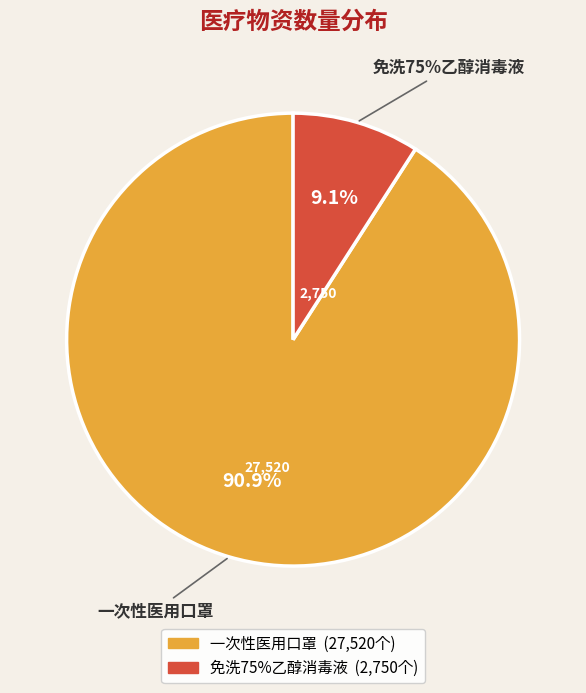

What percentage is the 免洗75%乙醇消毒液 slice, to the nearest percent?

9%